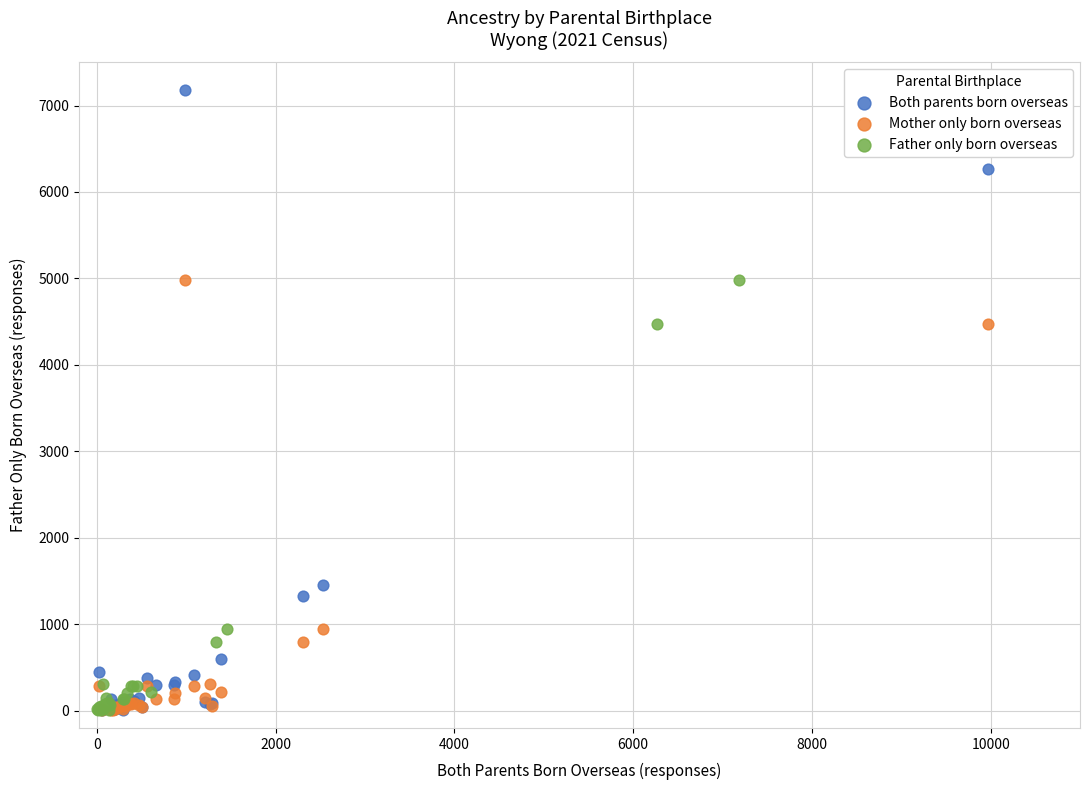

Which series reaches the maximum Y coordinate?

Both parents born overseas